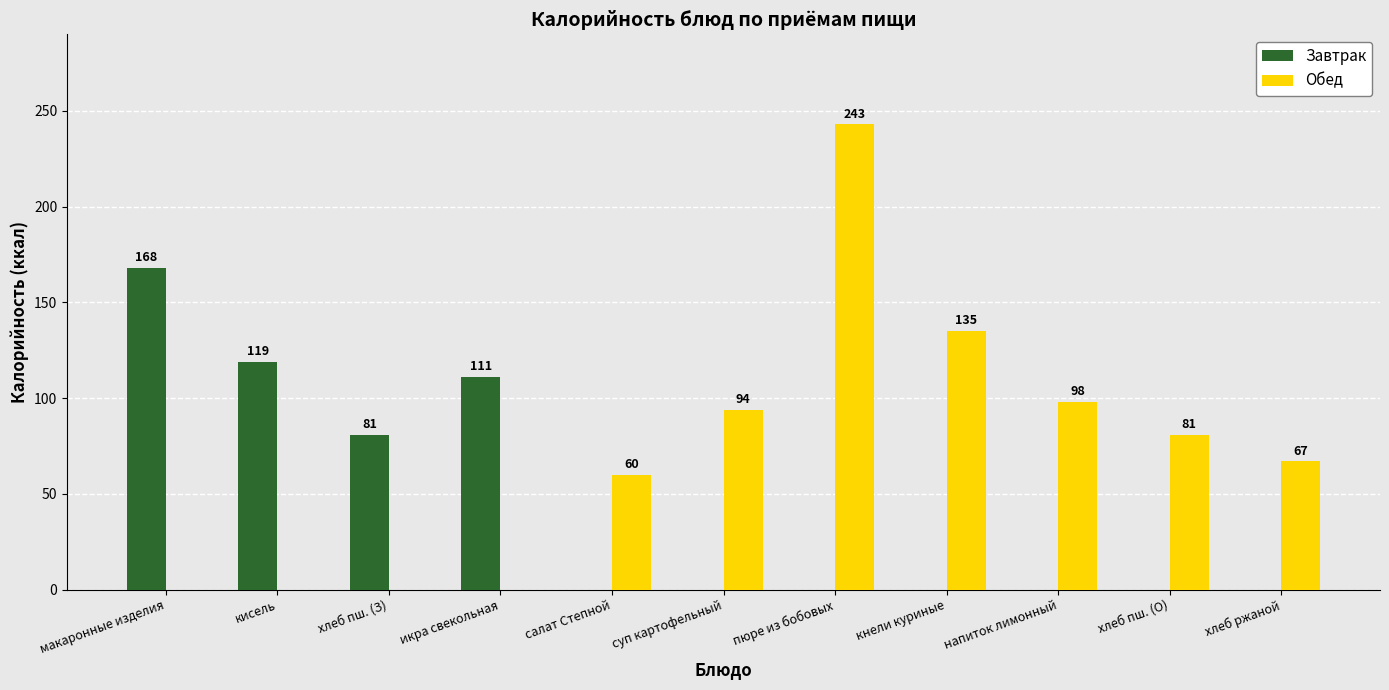

What is the greatest value displayed?

243